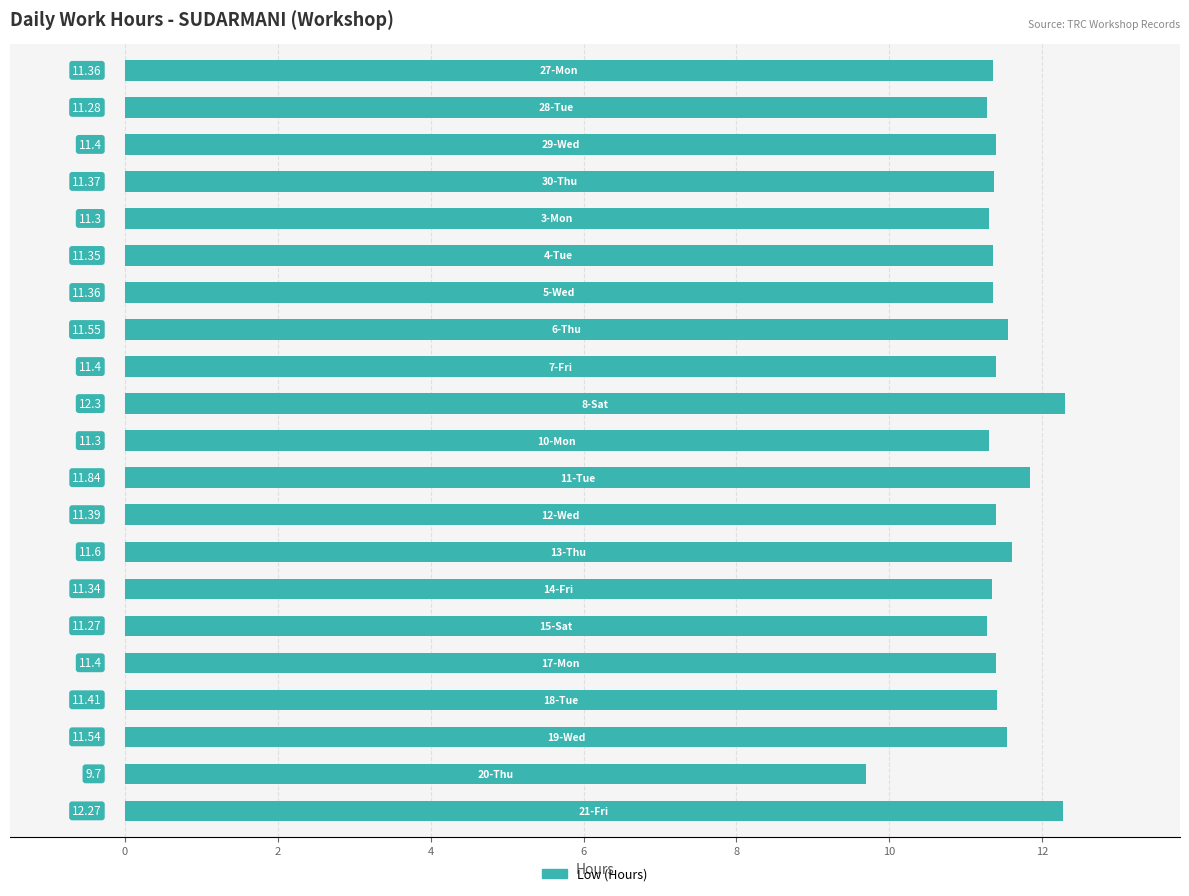

What is the average value?

11.4